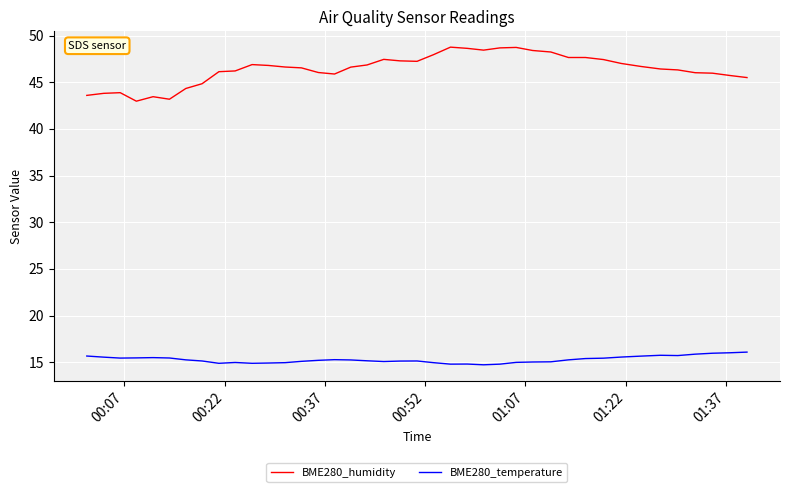

True or false: BME280_temperature and BME280_humidity intersect in this chart.

False